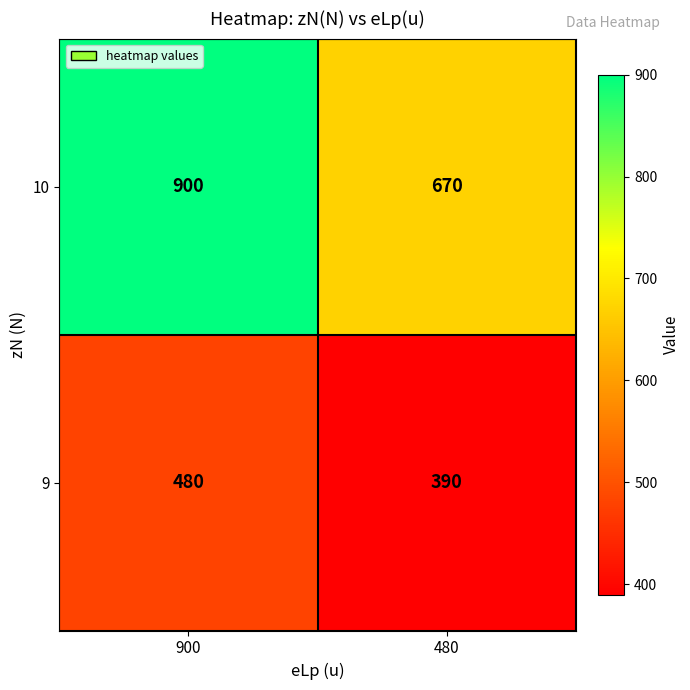

What is the difference between the maximum and minimum values in the 10 series?

230